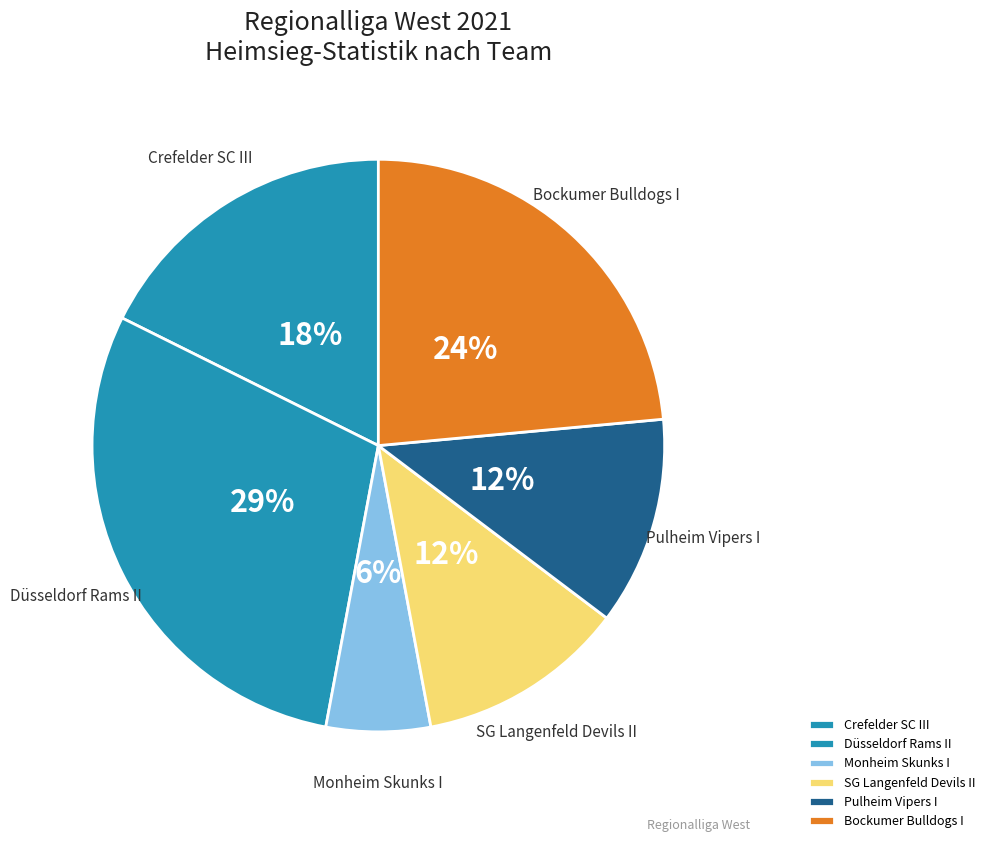

Which slice is the smallest?

Monheim Skunks I